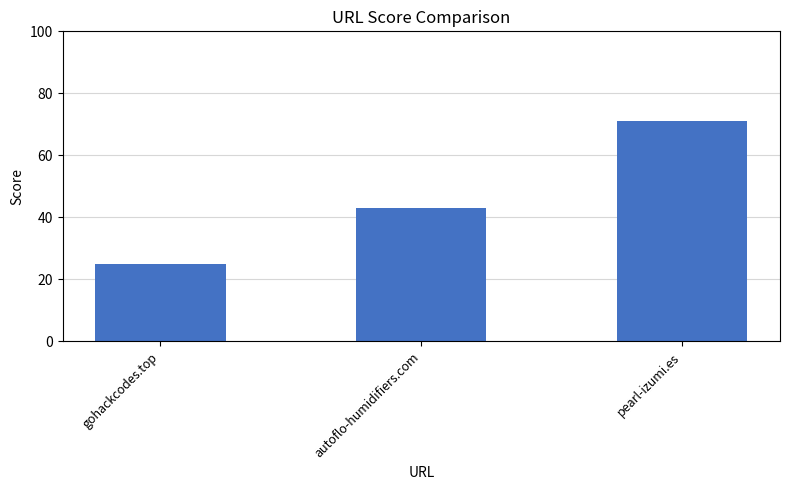

What is the sum of the values at gohackcodes.top and pearl-izumi.es?

96